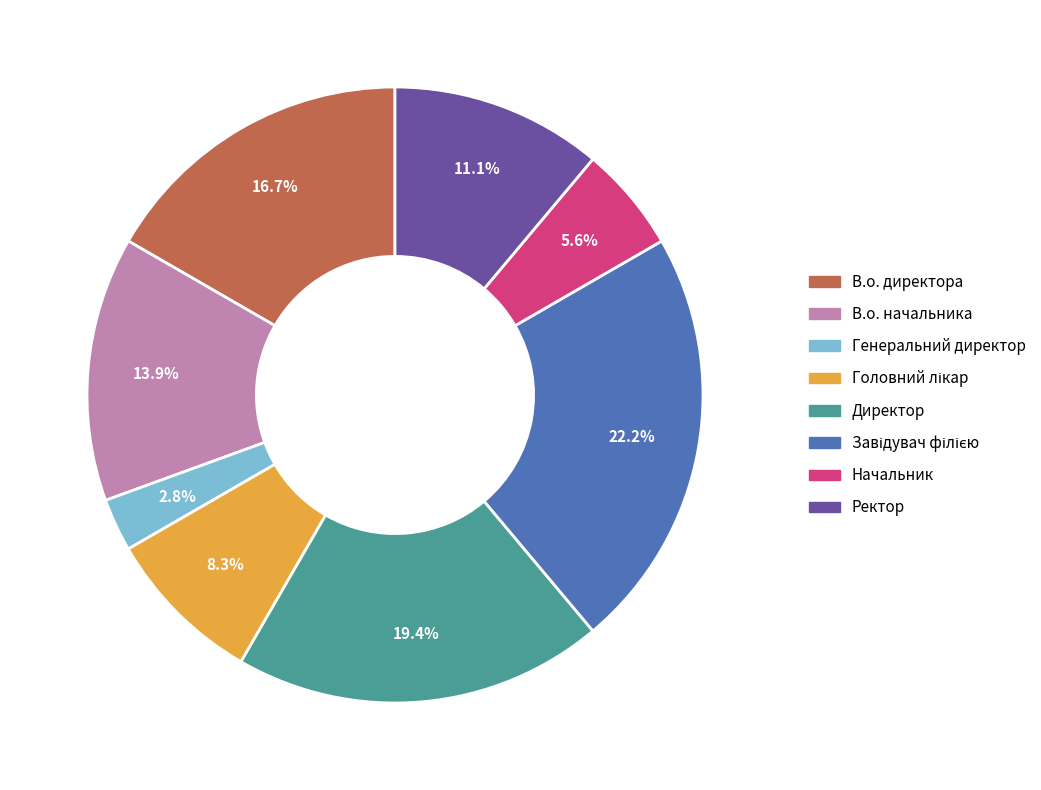

Is there any slice that represents more than half of the pie?

No